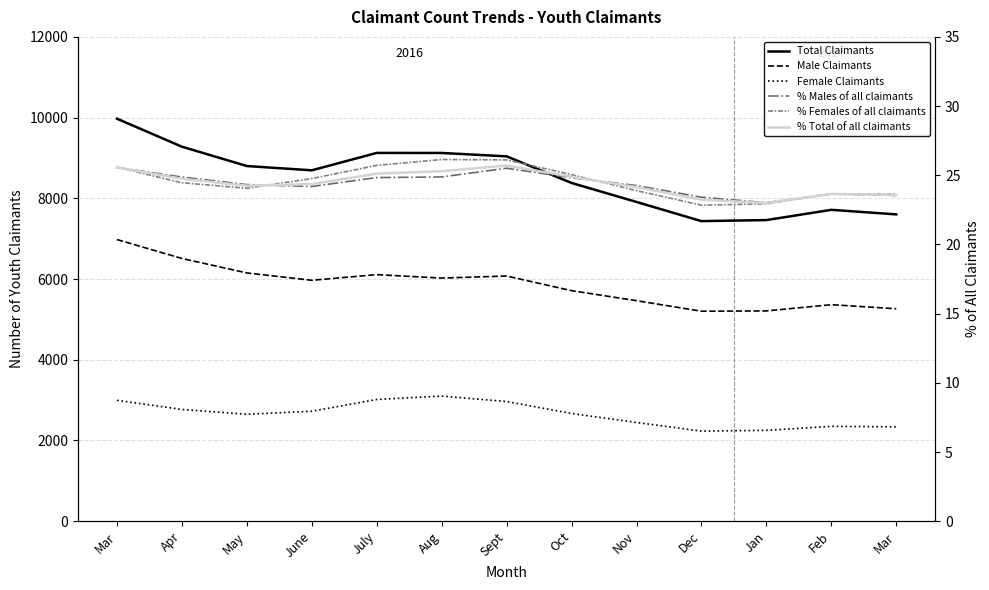

What is the label of the 3rd point from the left?

May